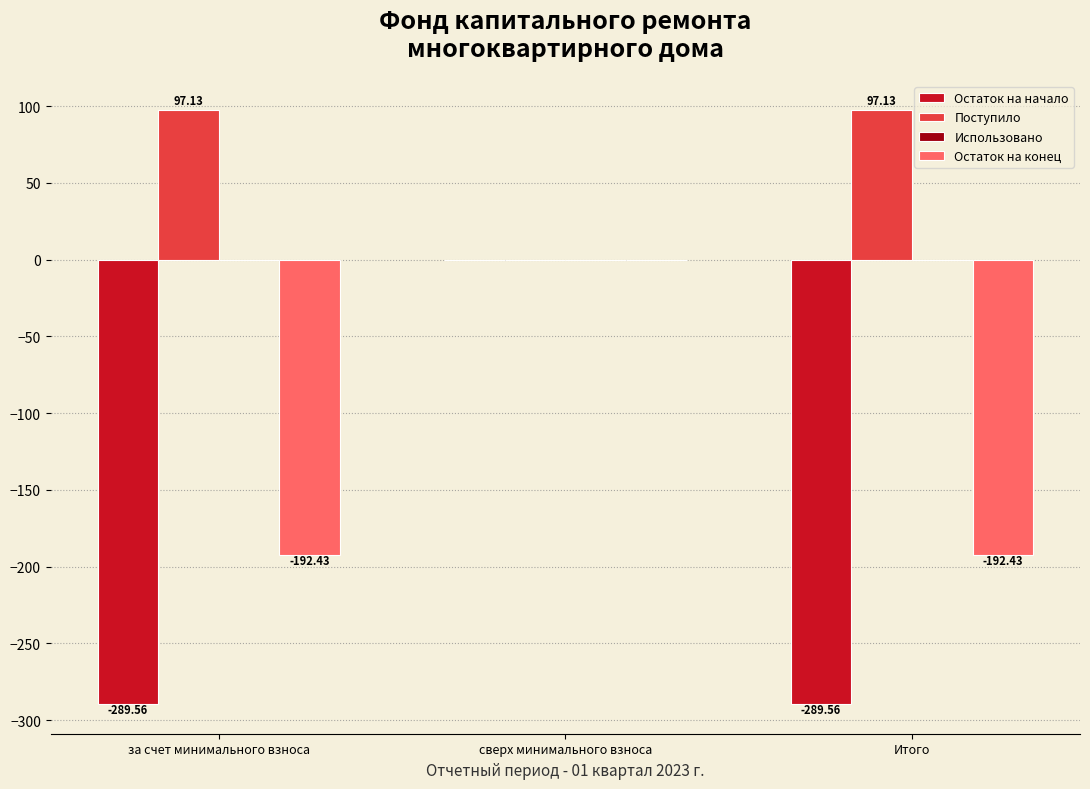

Between за счет минимального взноса and сверх минимального взноса, which series saw the biggest shift?

Остаток на начало